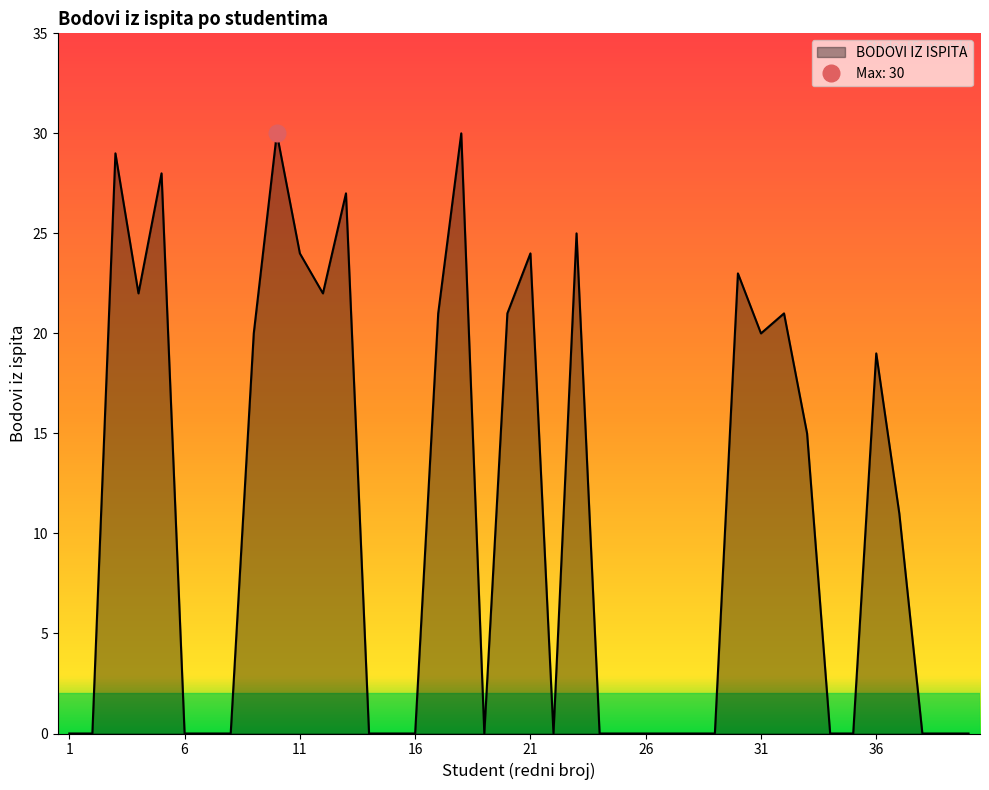

How many data points does each series have?

40